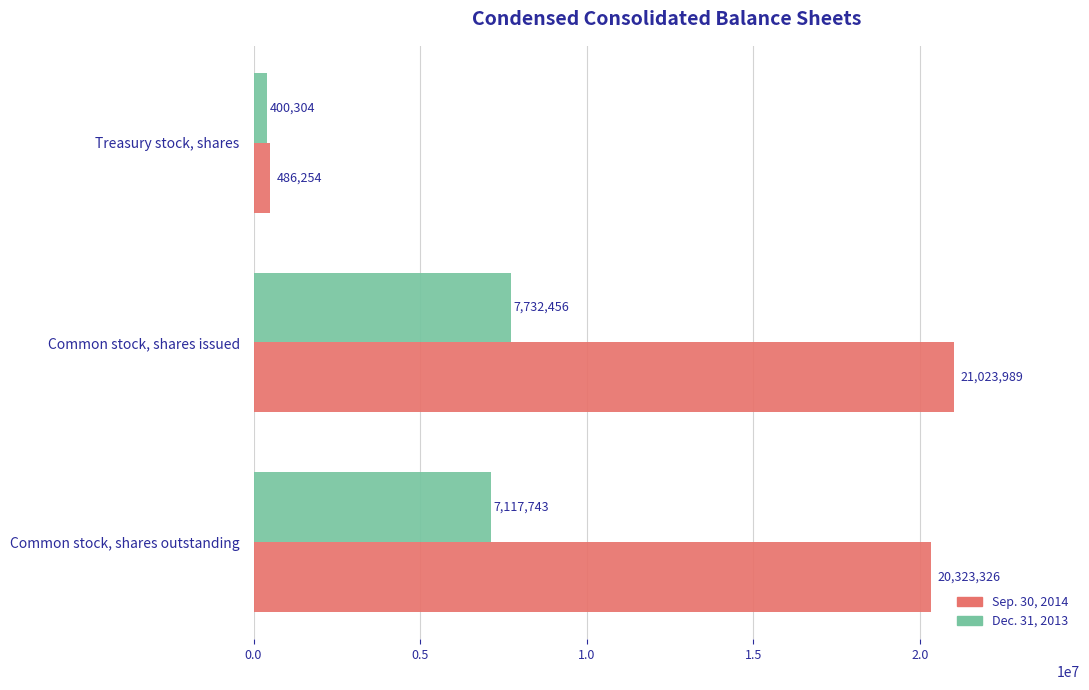

Which series has the largest range (max minus min)?

Sep. 30, 2014